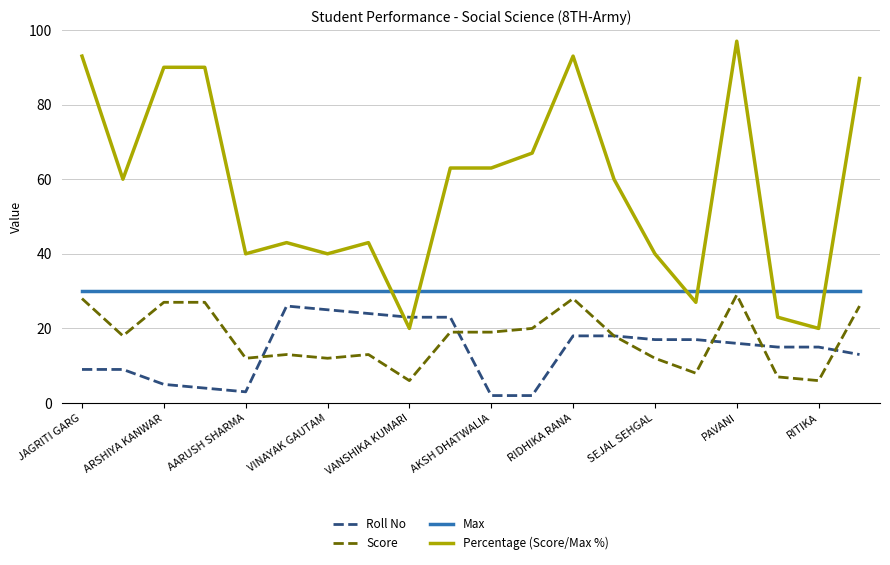

Which series has the widest spread of values?

Percentage (Score/Max %)